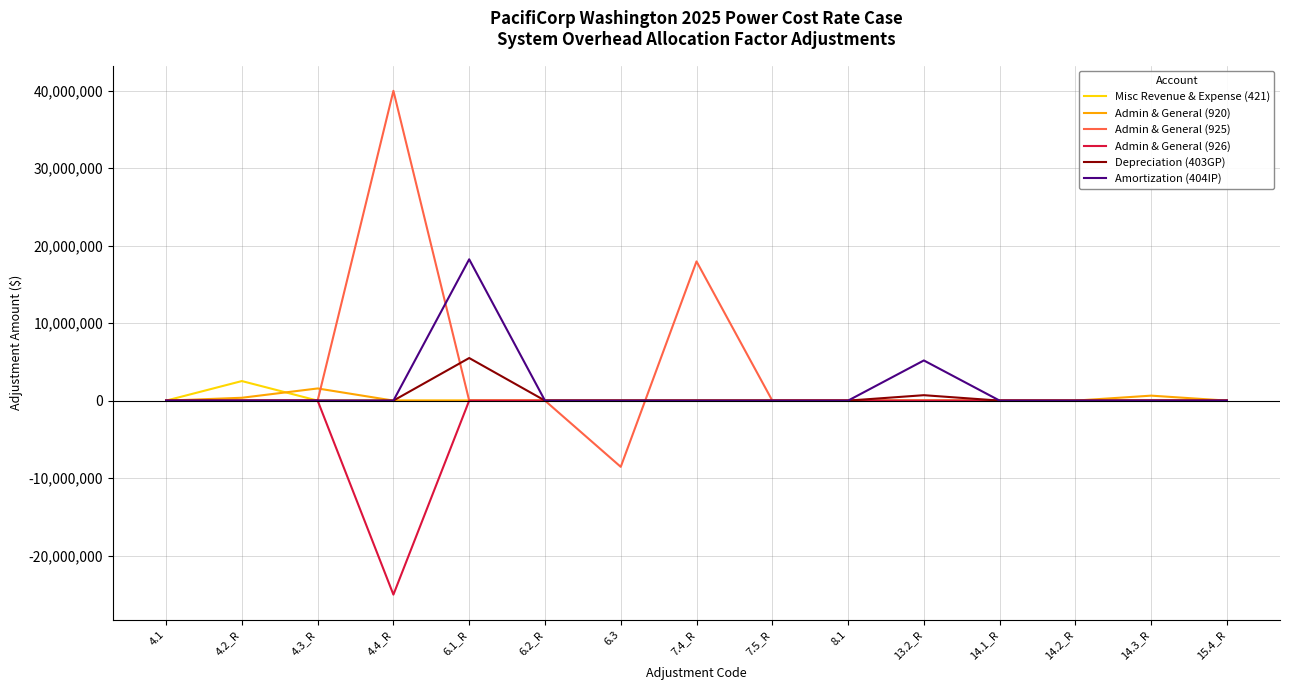

Which label corresponds to the largest value in the chart?

4.4_R